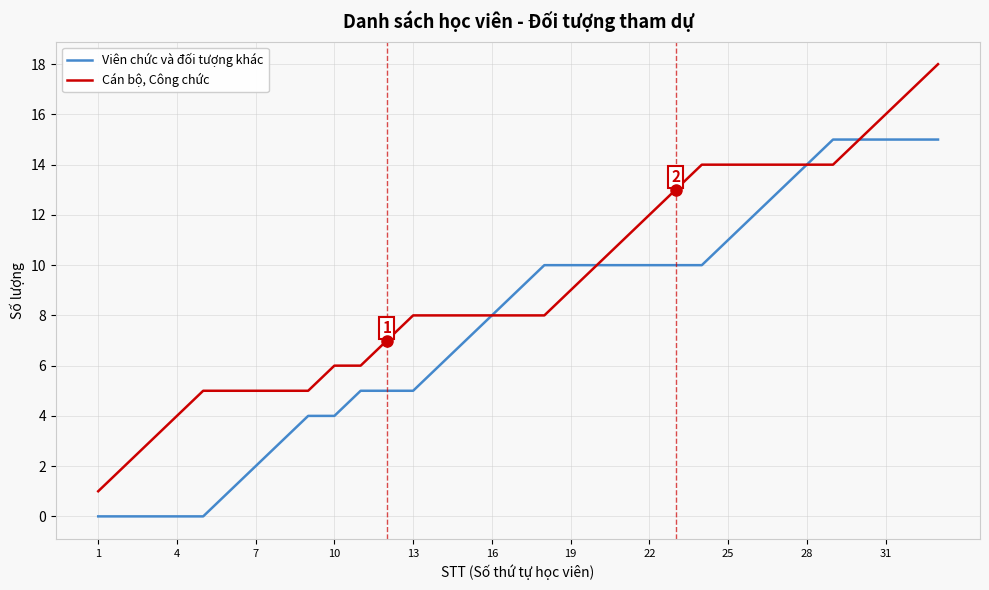

What is the difference between the maximum and minimum values in the Viên chức và đối tượng khác series?

15